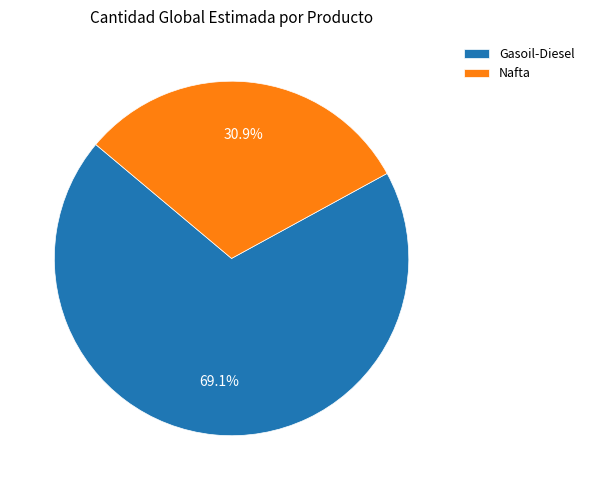

To the nearest percent, what percentage of the pie is Nafta?

31%